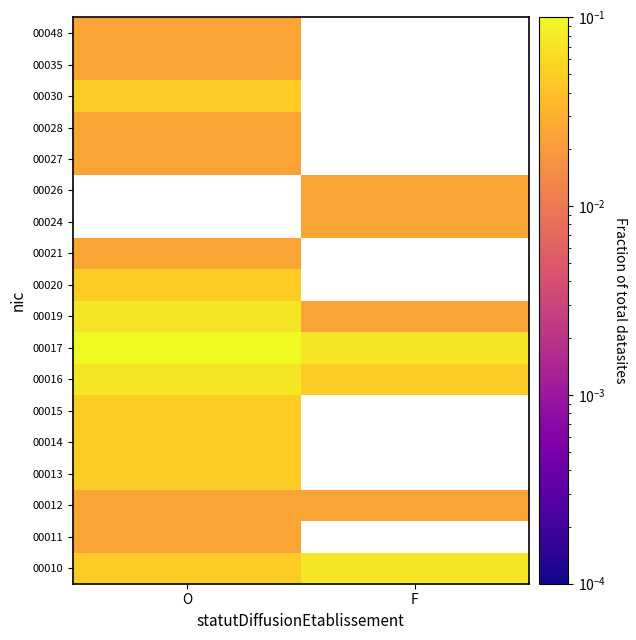

True or false: 00019 has a value of 0.0 at F.

True